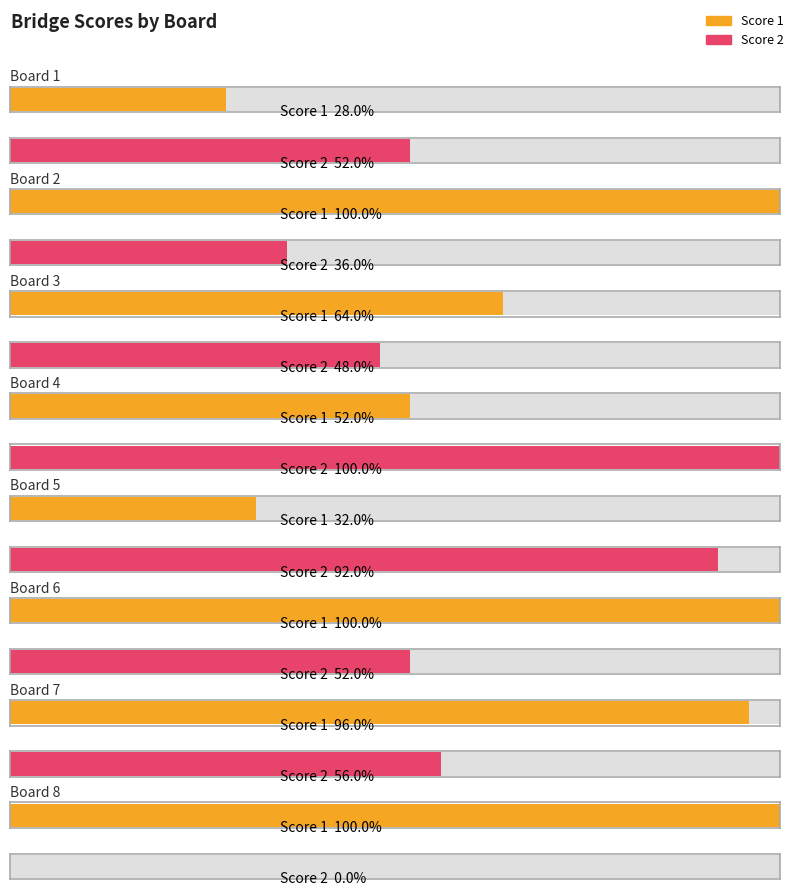

Count the number of categories in the chart.

8